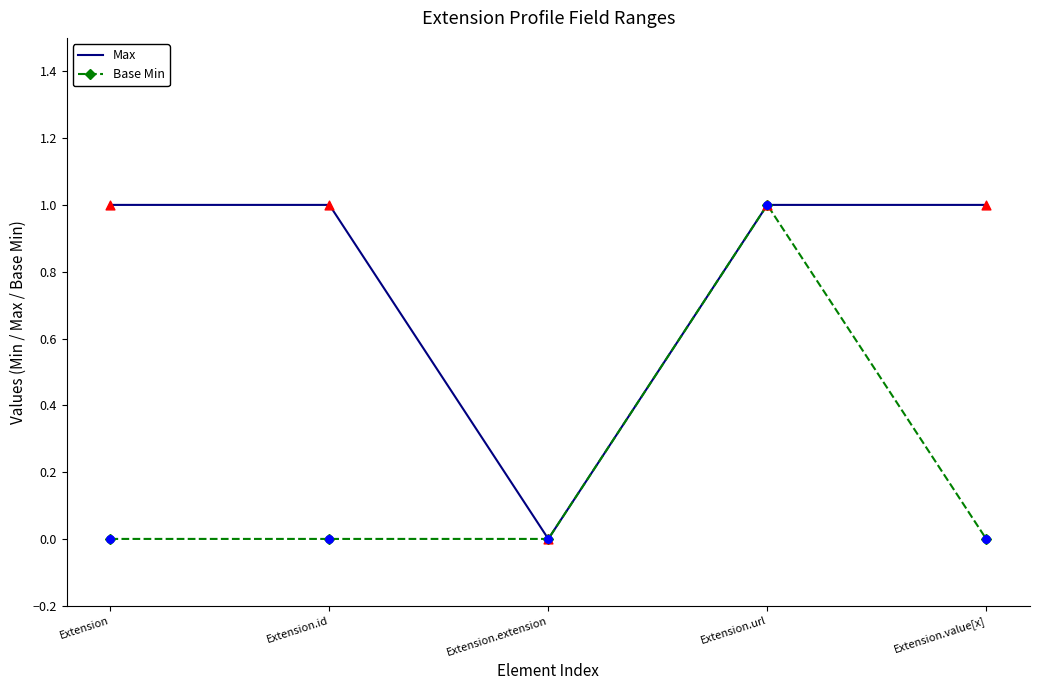

At which category is the sum across all series the highest?

Extension.url